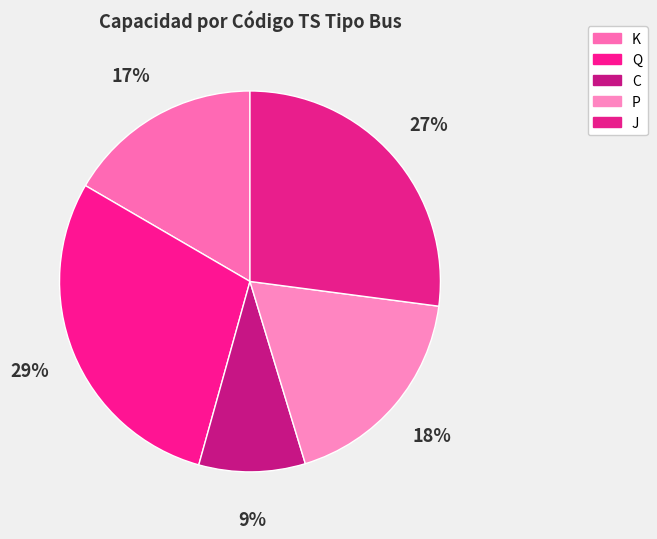

Which slice is the smallest?

C